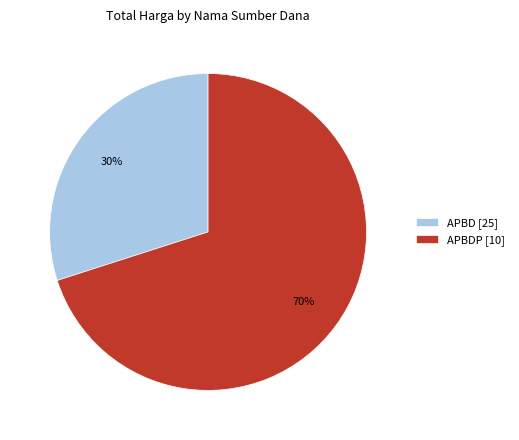

What is the ratio of the value at APBDP [10] to the value at APBD [25]?

2.3